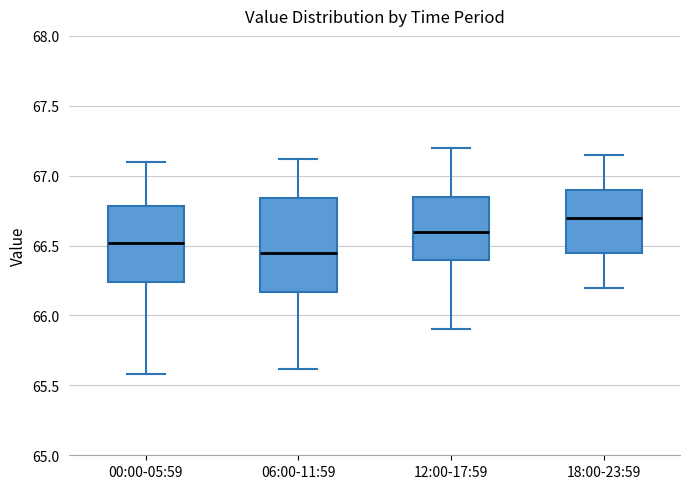

Reading left to right, read every box against the y-axis: the position of its median line, the range the box covers, and the ends of its whiskers. The values are not printed on the chart, so give them approximately, as read against the axis.

00:00-05:59: median 66.50, box 66.25 to 66.80, whiskers 65.60 to 67.10
06:00-11:59: median 66.45, box 66.15 to 66.85, whiskers 65.60 to 67.10
12:00-17:59: median 66.60, box 66.40 to 66.85, whiskers 65.90 to 67.20
18:00-23:59: median 66.70, box 66.45 to 66.90, whiskers 66.20 to 67.15